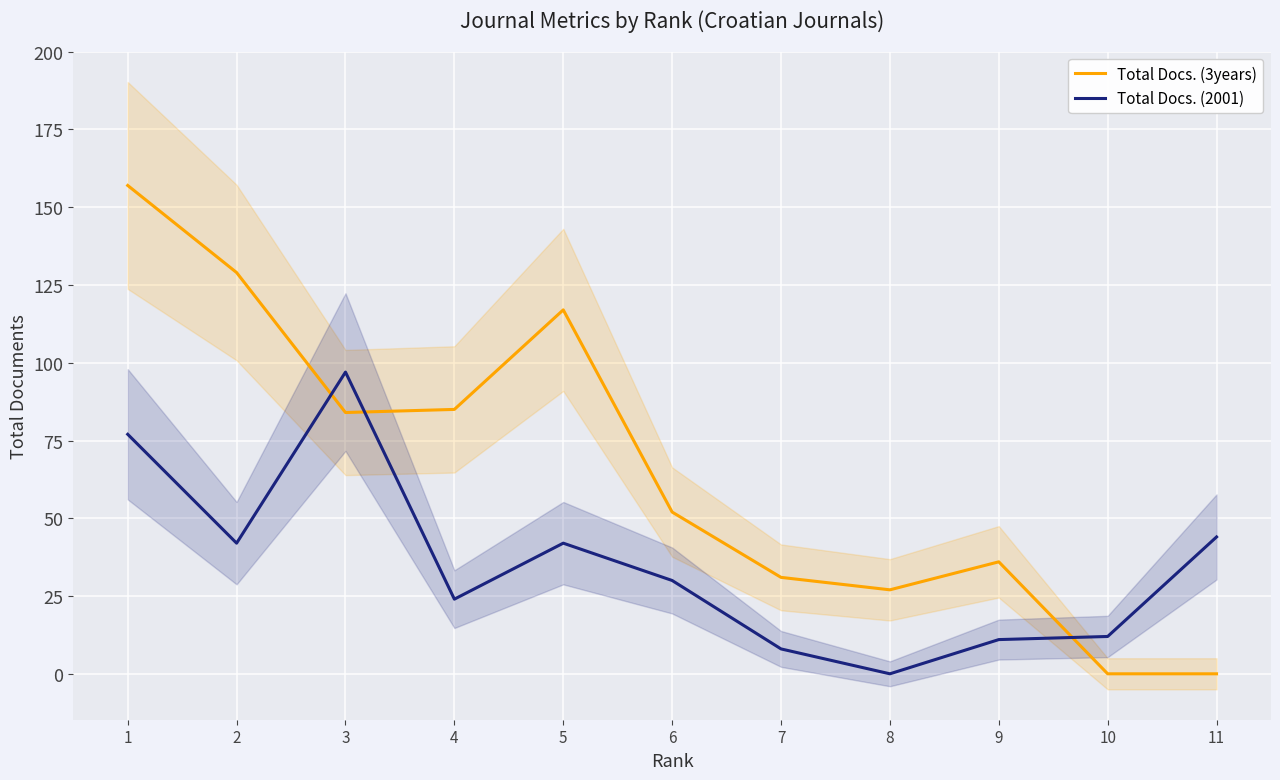

How many data points in Total Docs. (3years) are above 52?

5